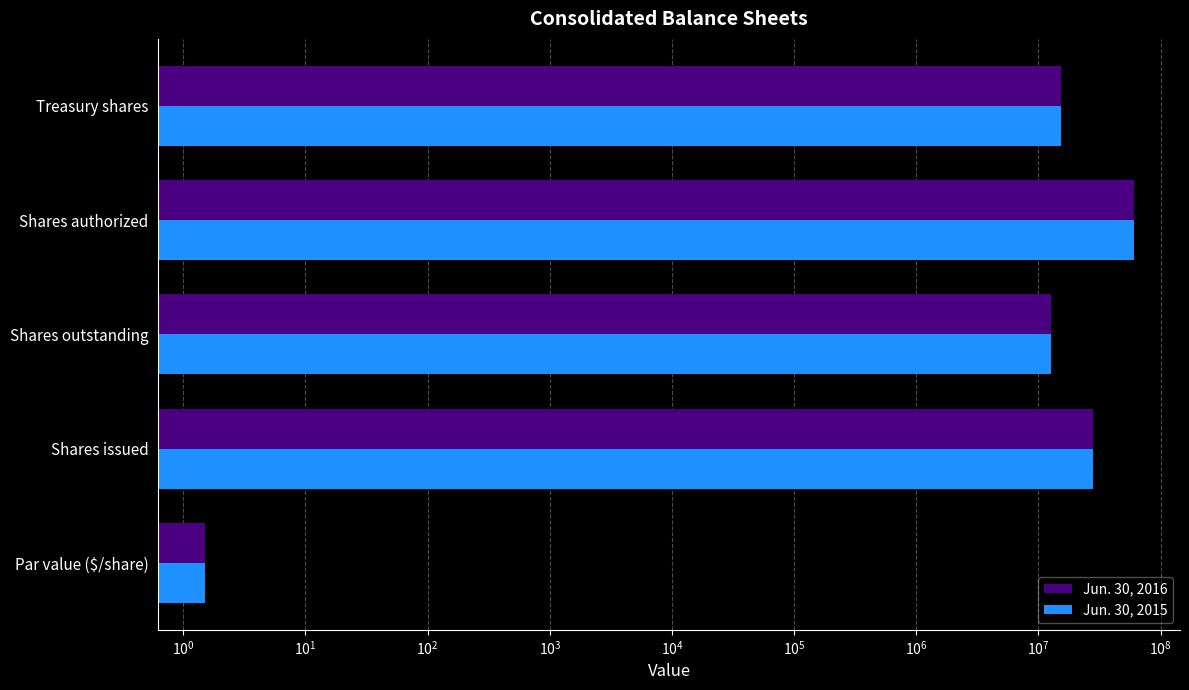

What is the difference between the second highest and second lowest values in the Jun. 30, 2015 series?

15332790.0